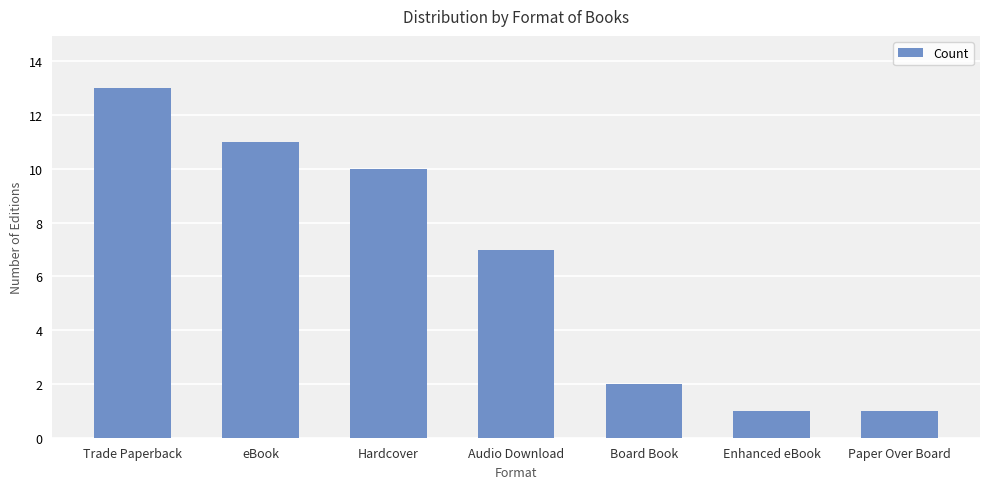

Where does the data first go above 7?

Trade Paperback